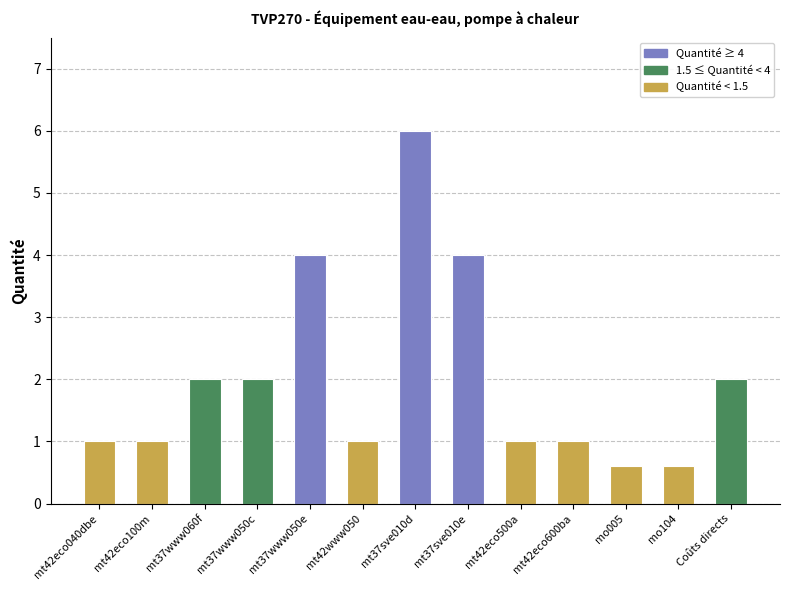

What is the change in value from mt42eco500a to Coûts directs?

+1.0